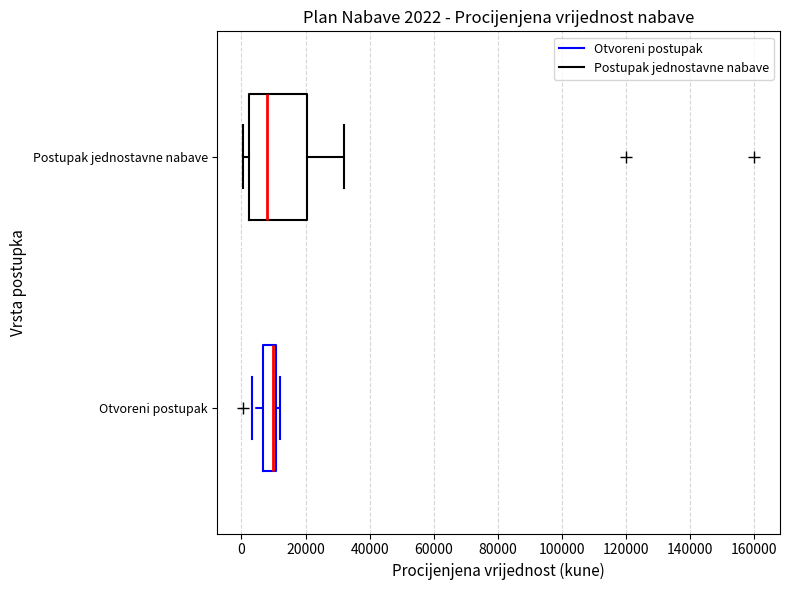

Comparing the boxes themselves (not the whiskers), which one is the widest?

Postupak jednostavne nabave